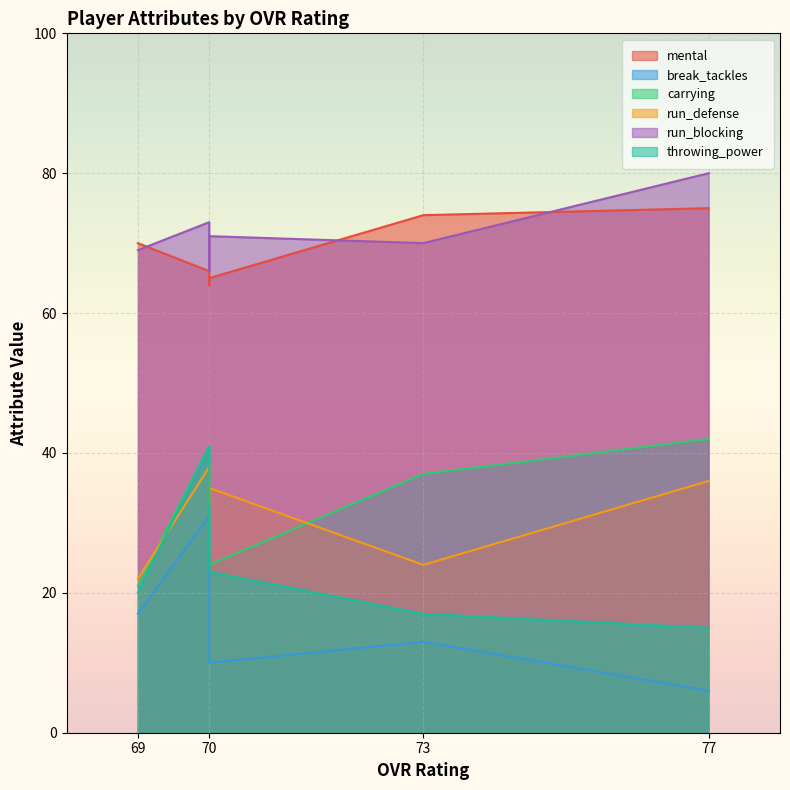

What are all the series names shown in the legend?

mental, break_tackles, carrying, run_defense, run_blocking, throwing_power